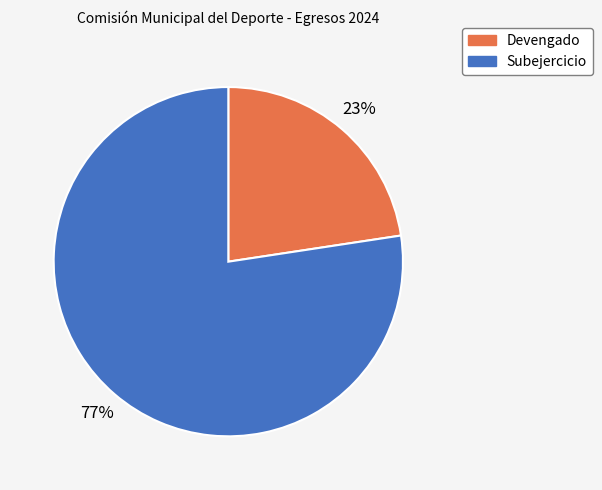

Do Devengado and Subejercicio together represent more than half of the pie?

Yes